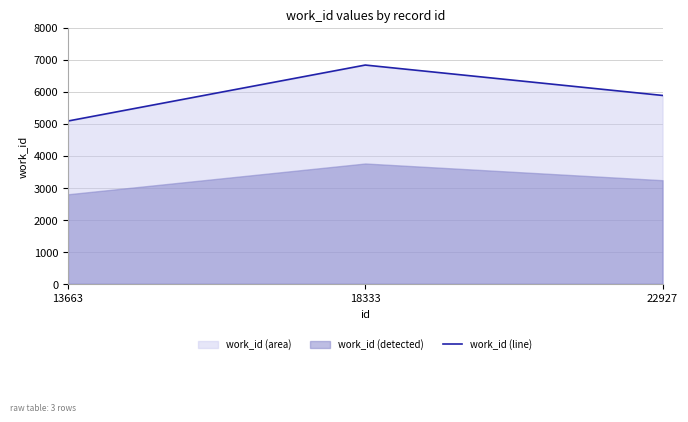

Is it true that work_id (line) equals 5082 at 13663?

True